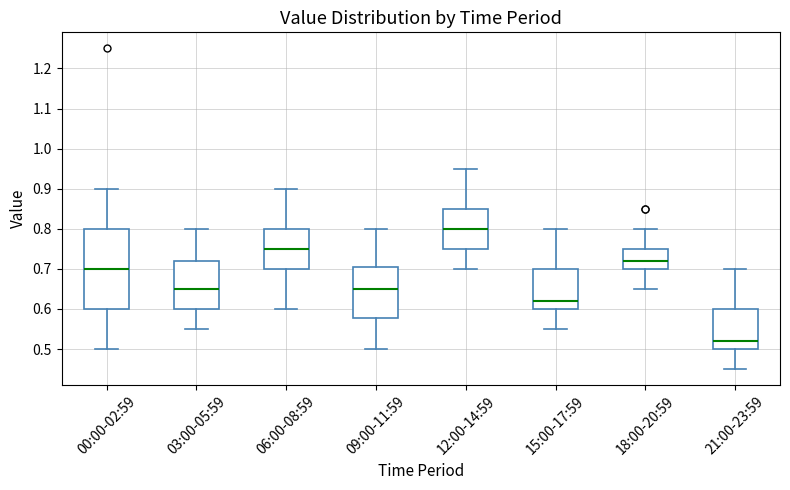

Reading left to right, transcribe this box plot: for each box, give where its median line is, the range the box spans, and where its two whiskers end, as read against the y-axis. The values are not printed on the chart, so give them approximately, as read against the axis.

00:00-02:59: median 0.70, box 0.60 to 0.80, whiskers 0.50 to 0.90
03:00-05:59: median 0.65, box 0.60 to 0.72, whiskers 0.55 to 0.80
06:00-08:59: median 0.75, box 0.70 to 0.80, whiskers 0.60 to 0.90
09:00-11:59: median 0.65, box 0.58 to 0.71, whiskers 0.50 to 0.80
12:00-14:59: median 0.80, box 0.75 to 0.85, whiskers 0.70 to 0.95
15:00-17:59: median 0.62, box 0.60 to 0.70, whiskers 0.55 to 0.80
18:00-20:59: median 0.72, box 0.70 to 0.75, whiskers 0.65 to 0.80
21:00-23:59: median 0.52, box 0.50 to 0.60, whiskers 0.45 to 0.70